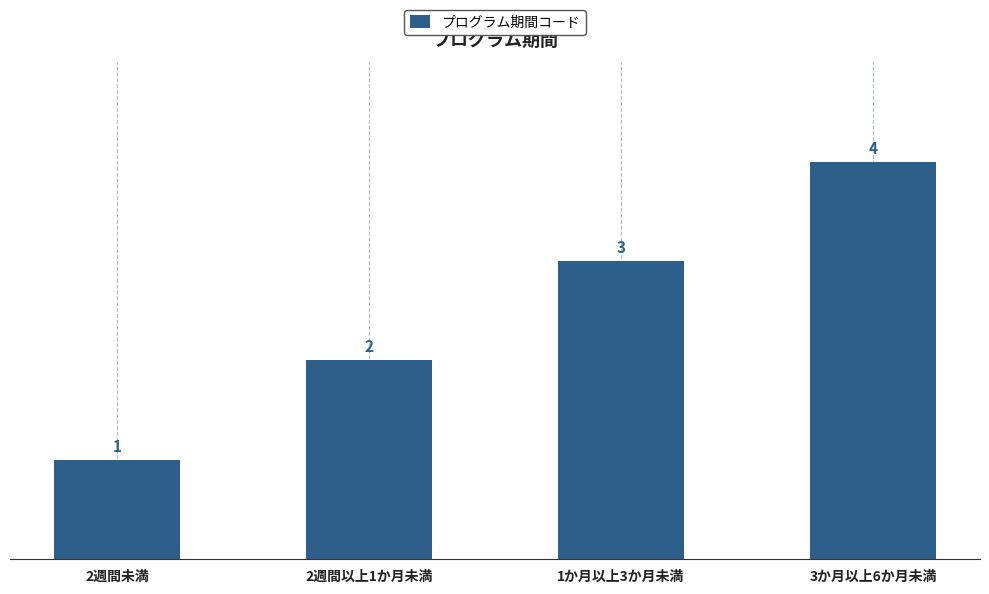

What is the value of the 2nd bar from the left?

2